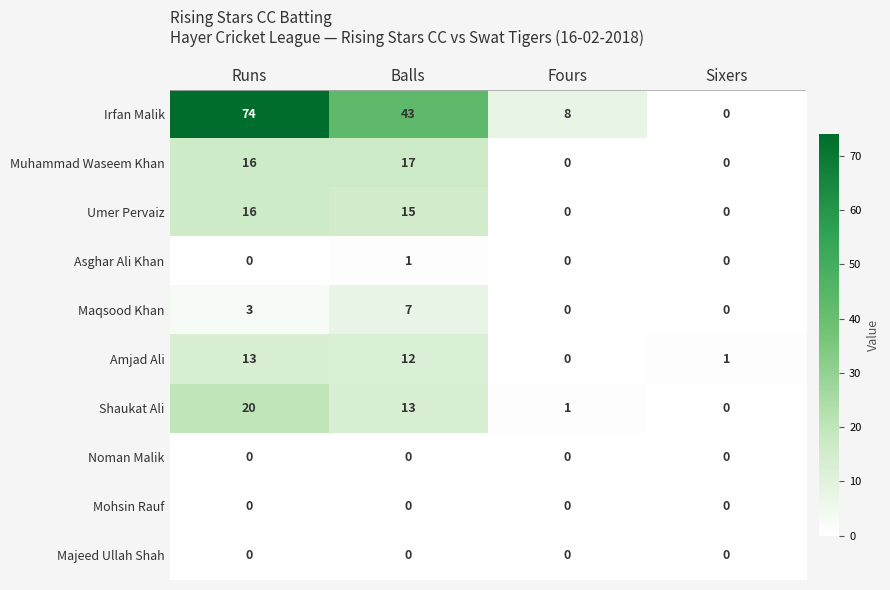

Count the number of data series in this chart.

10